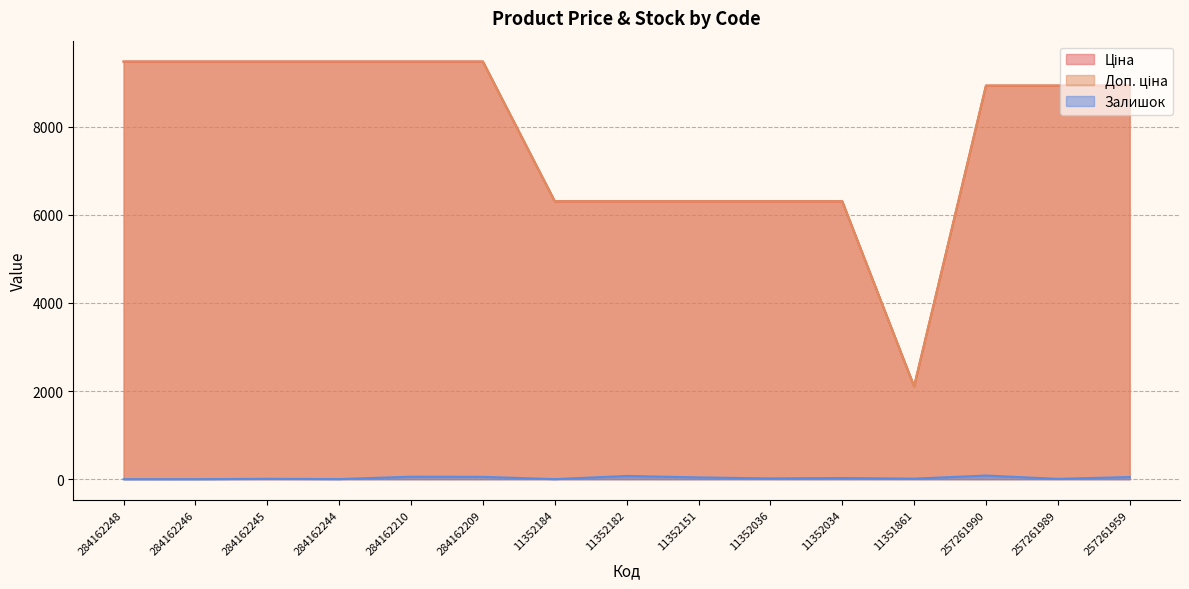

At which label is Залишок closest to 41?

11352151